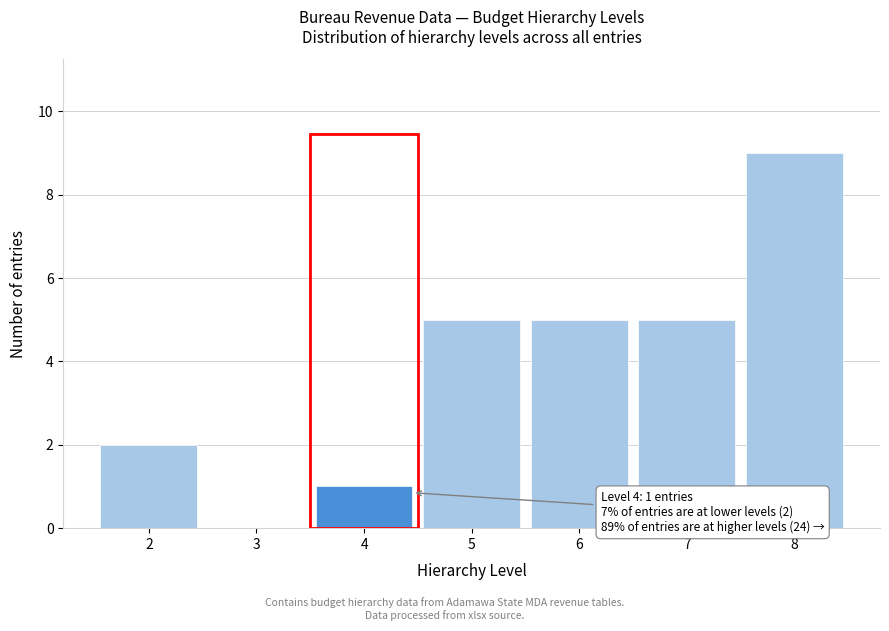

Reading left to right, transcribe all the data shown in this chart.

2=2	3=0	4=1	5=5	6=5	7=5	8=9